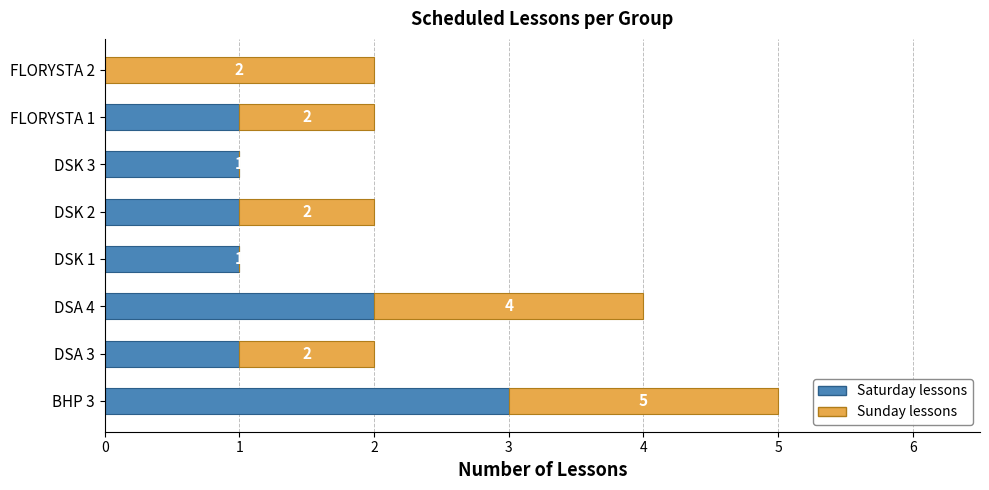

At which category is the sum across all series the highest?

BHP 3